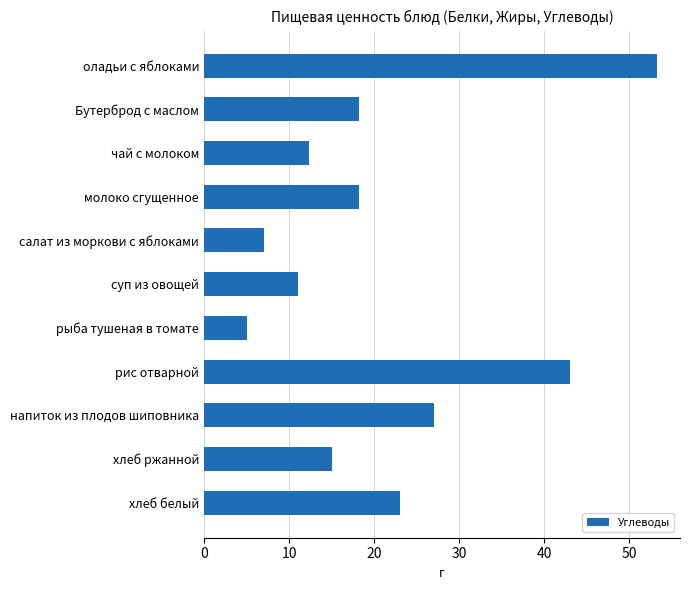

What is the difference between the values at напиток из плодов шиповника and суп из овощей?

16.0